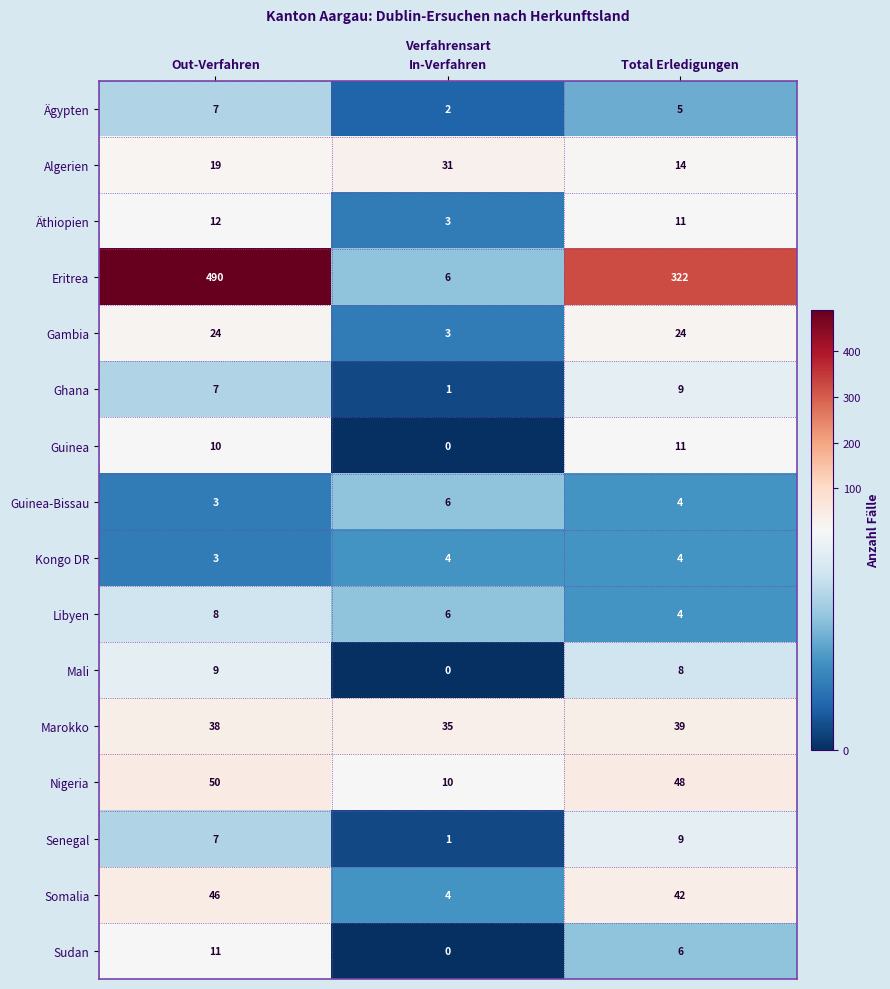

Is it true that Guinea-Bissau equals 4 at Total Erledigungen?

True